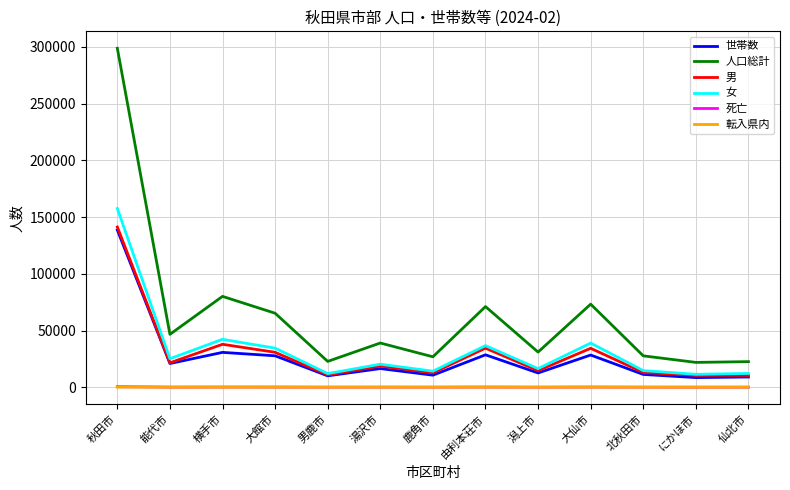

What is the total value across all series at 鹿角市?

64319